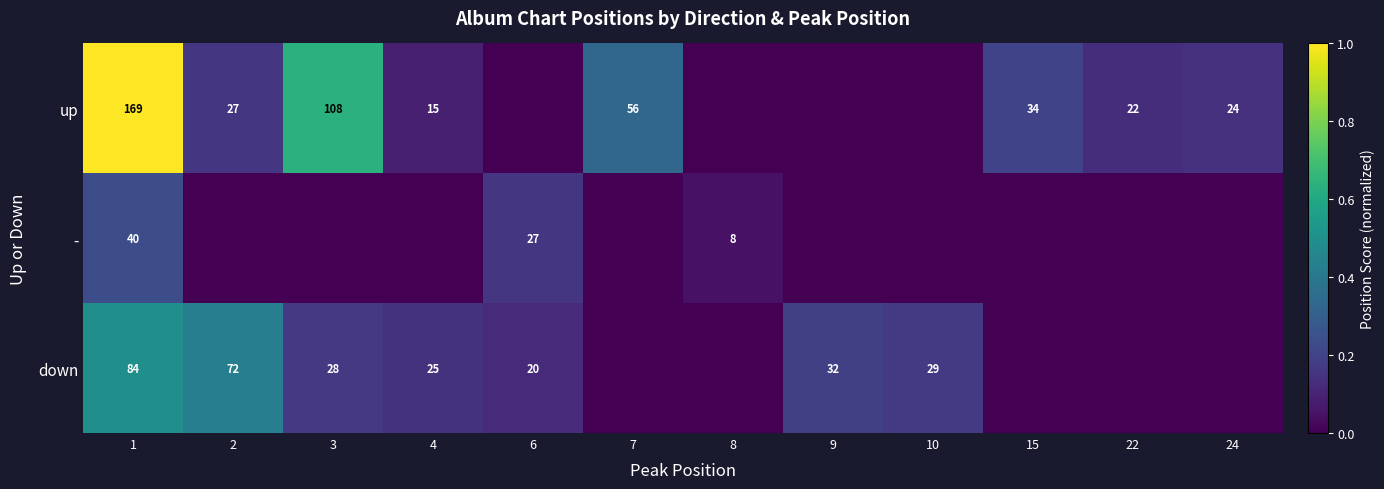

Is it true that up equals 34 at 15?

True